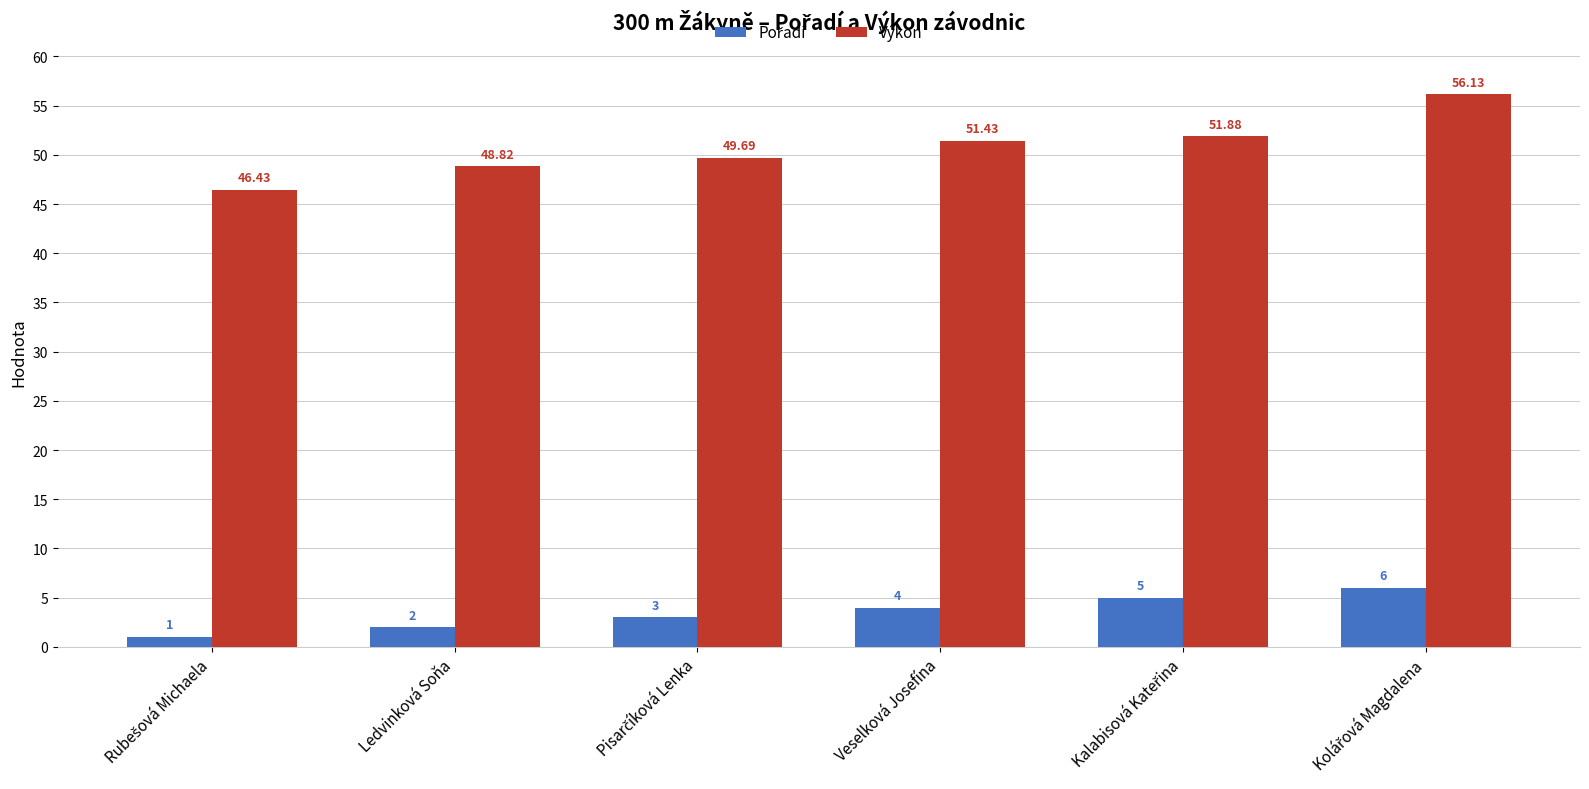

What is the average value of the Výkon series?

50.7